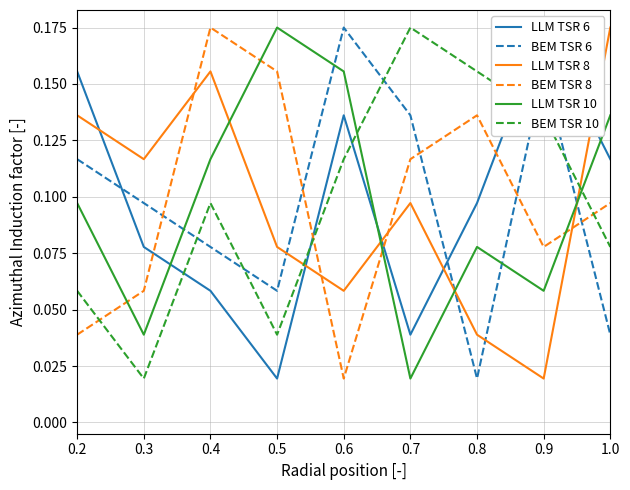

What is the maximum value for LLM TSR 8?

0.2